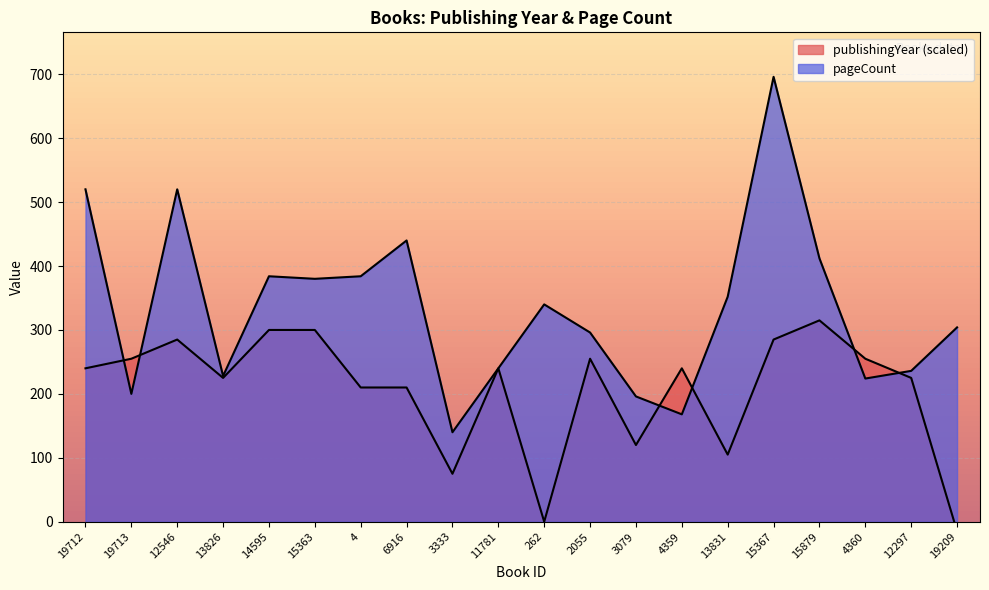

Between which two adjacent categories do publishingYear and pageCount first intersect?

19712 and 19713